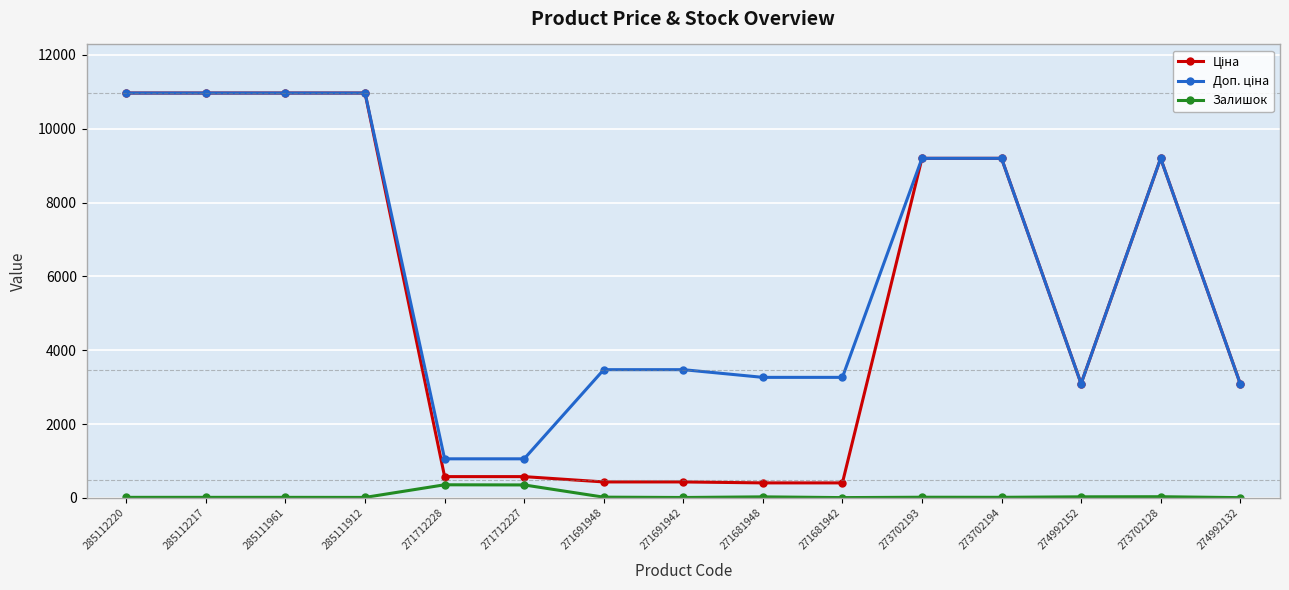

At how many categories does at least one series exceed 723?

15